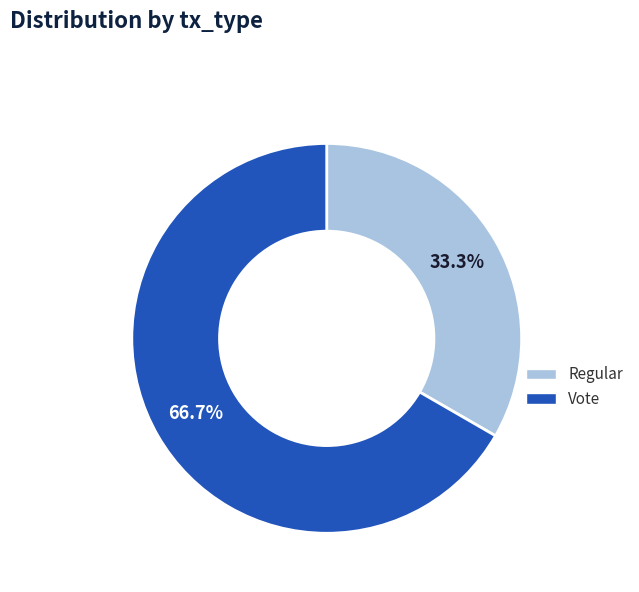

Which slice is the largest?

Vote